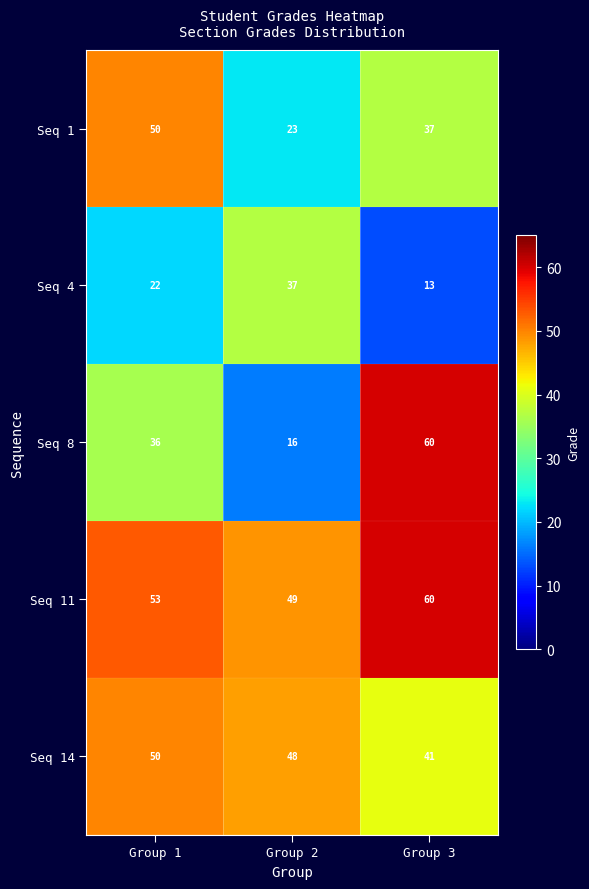

Is it true that Seq 11 equals 53 at Group 1?

True